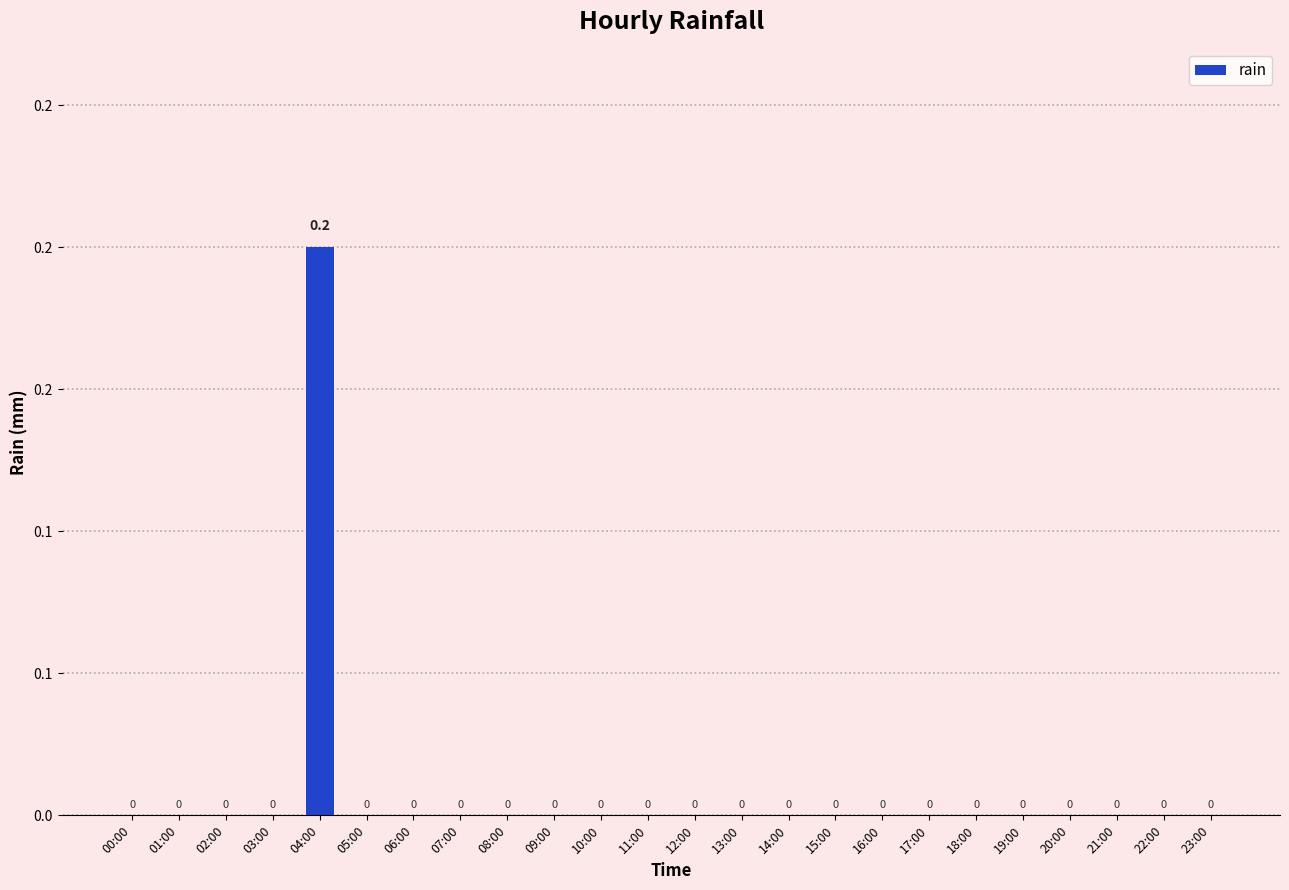

Reading right to left, transcribe all the data shown in this chart.

0.0	0.0	0.0	0.0	0.0	0.0	0.0	0.0	0.0	0.0	0.0	0.0	0.0	0.0	0.0	0.0	0.0	0.0	0.0	0.2	0.0	0.0	0.0	0.0